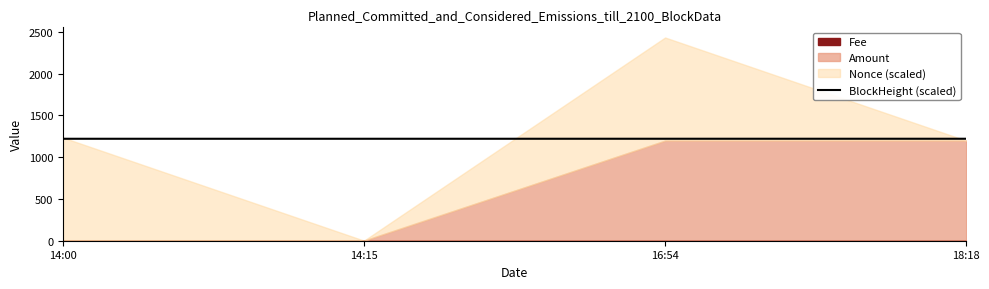

What is the maximum value for BlockHeight (scaled)?

1219.9